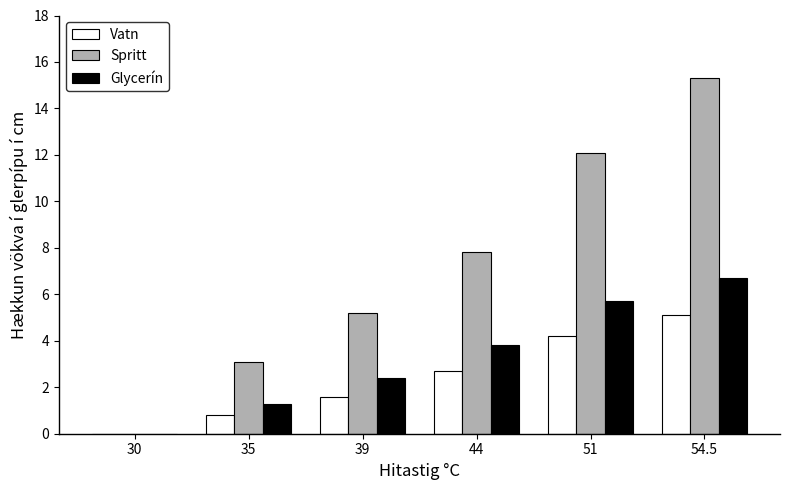

Is the value of Spritt at 54.5 greater than the value of Vatn at 54.5?

Yes